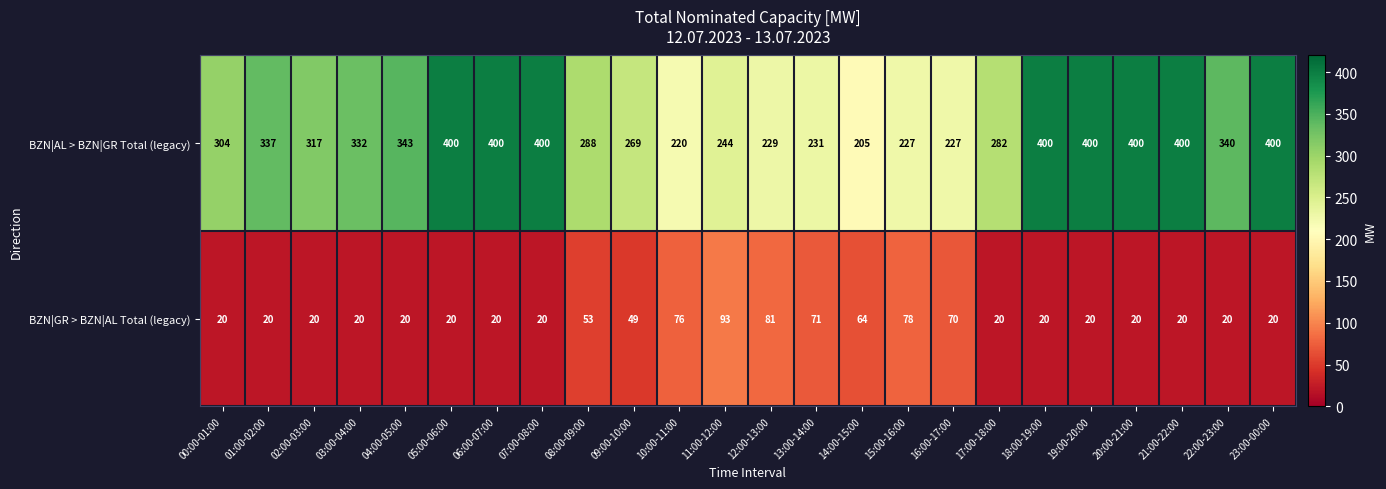

What is the difference between the highest and lowest values at 02:00-03:00?

297